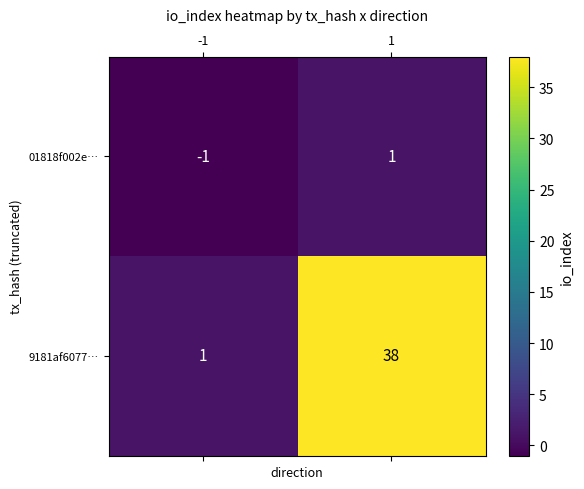

Reading left to right, extract all data points from this chart.

01818f002e…: -1=-1	1=1
9181af6077…: -1=1	1=38